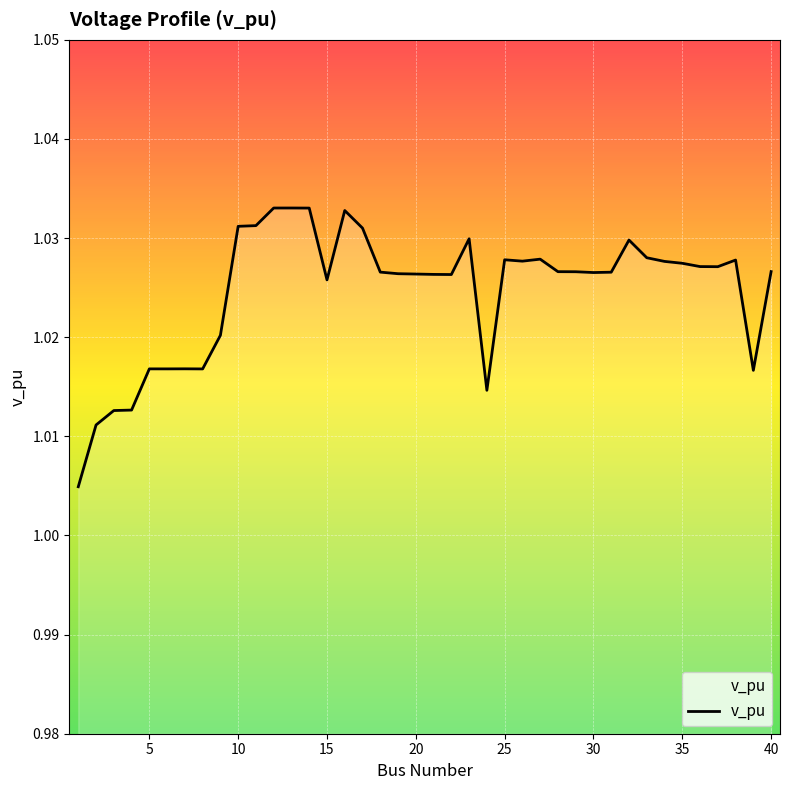

True or false: the data shows 1.4 at 25.

False